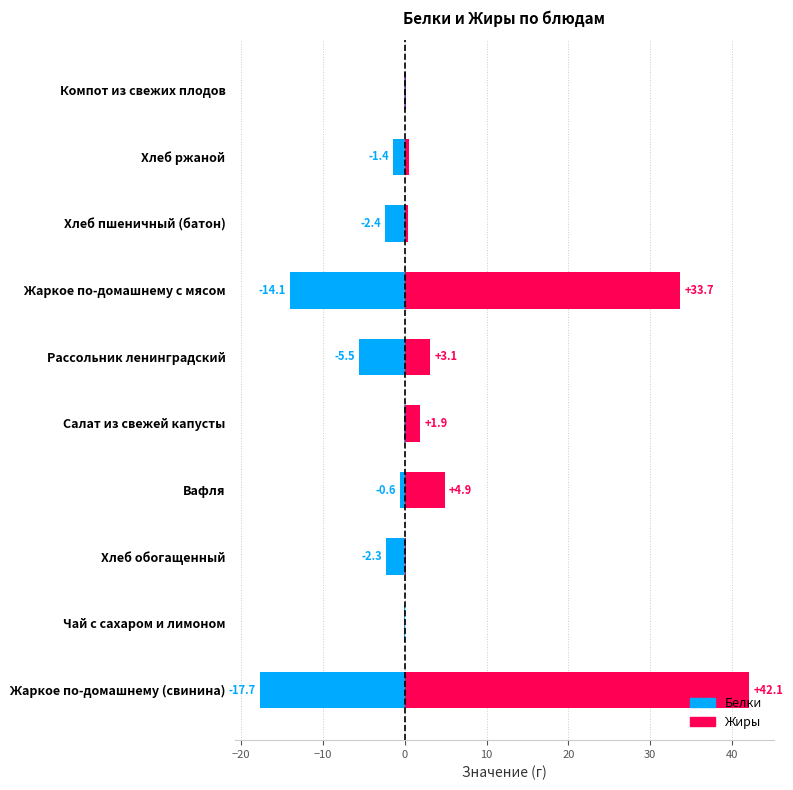

How many bars are there in total?

20